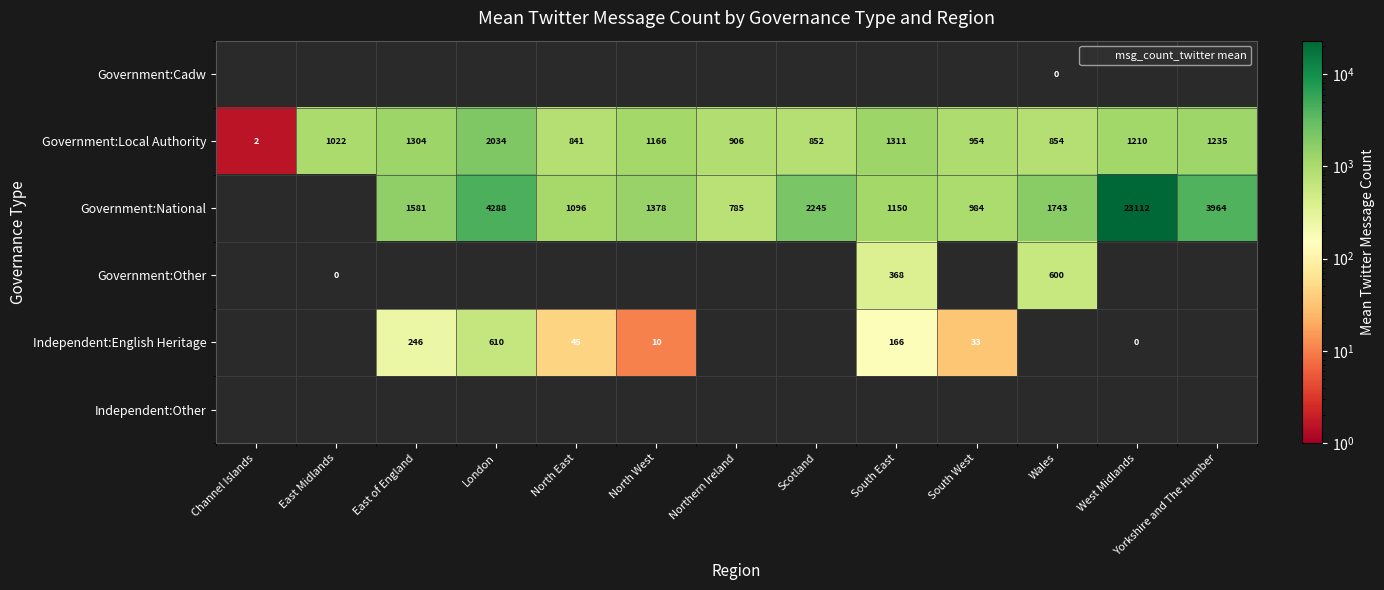

Between South West and Yorkshire and The Humber, which series saw the biggest shift?

Government:National